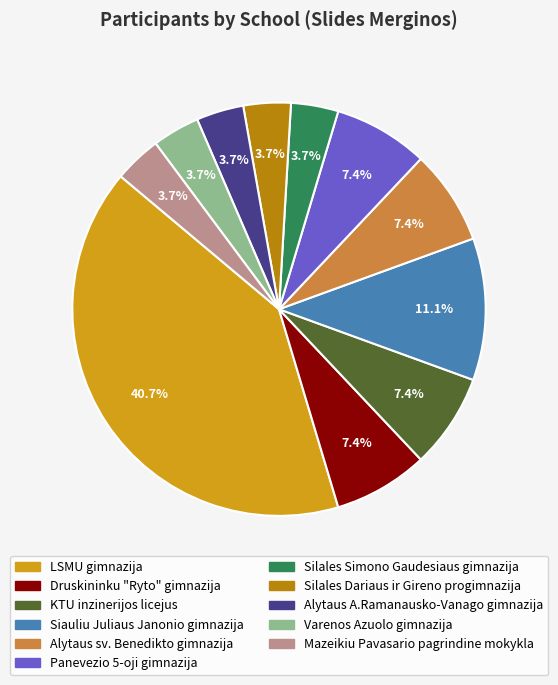

Is there a majority slice in this chart?

No